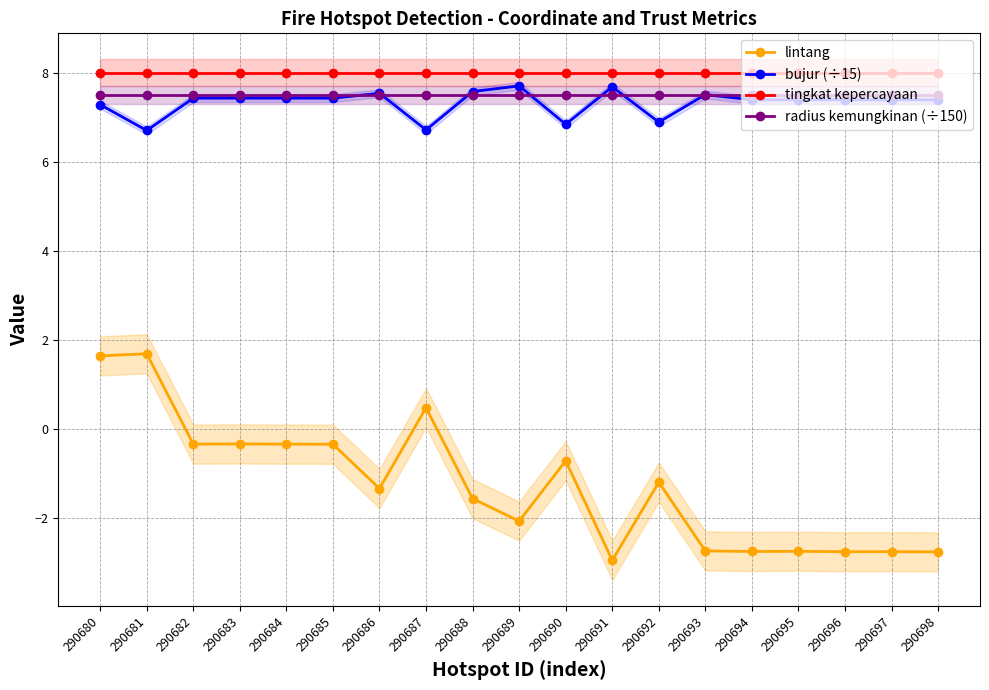

What is the difference between the maximum and minimum values in the bujur (÷15) series?

1.0